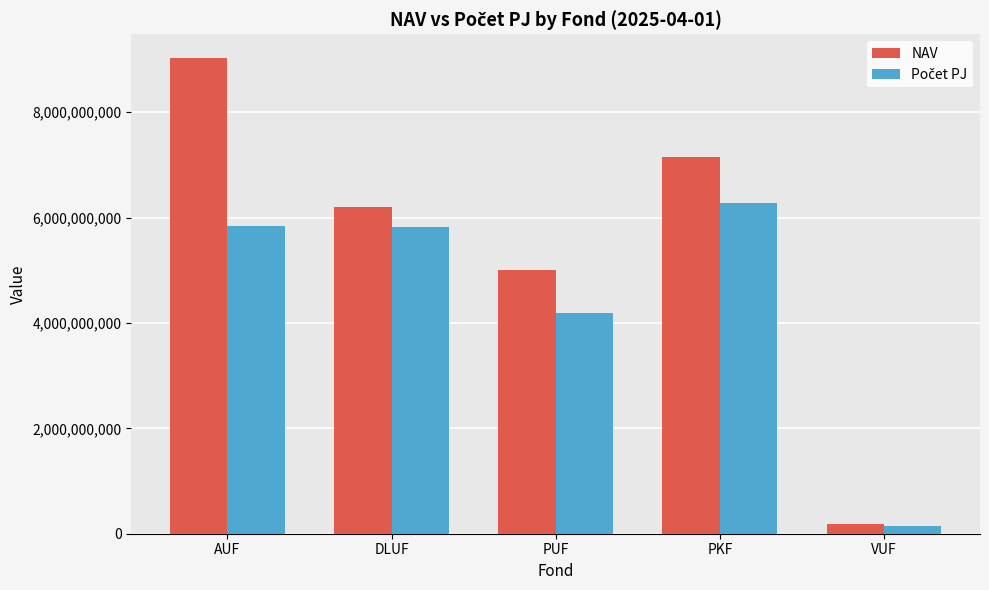

True or false: NAV has a value of 9026336907.4 at AUF.

True